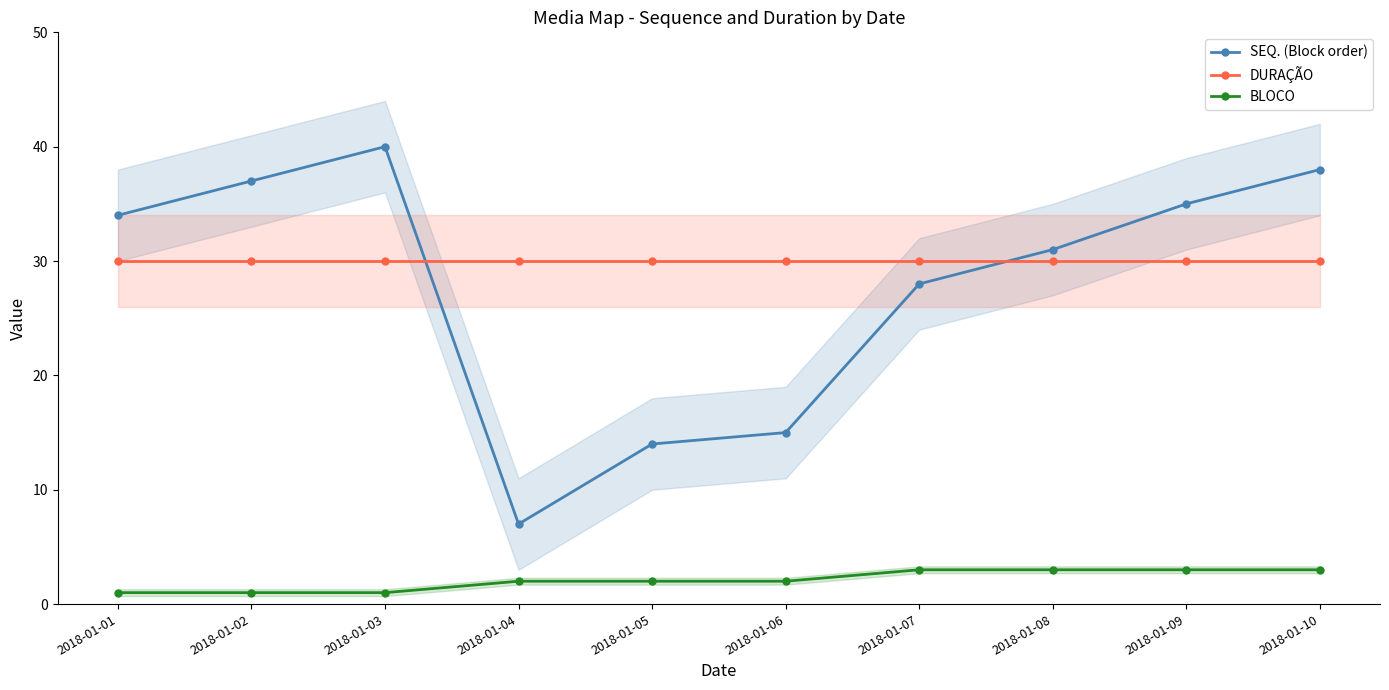

The BLOCO series shows 2 at 2018-01-02. True or false?

False